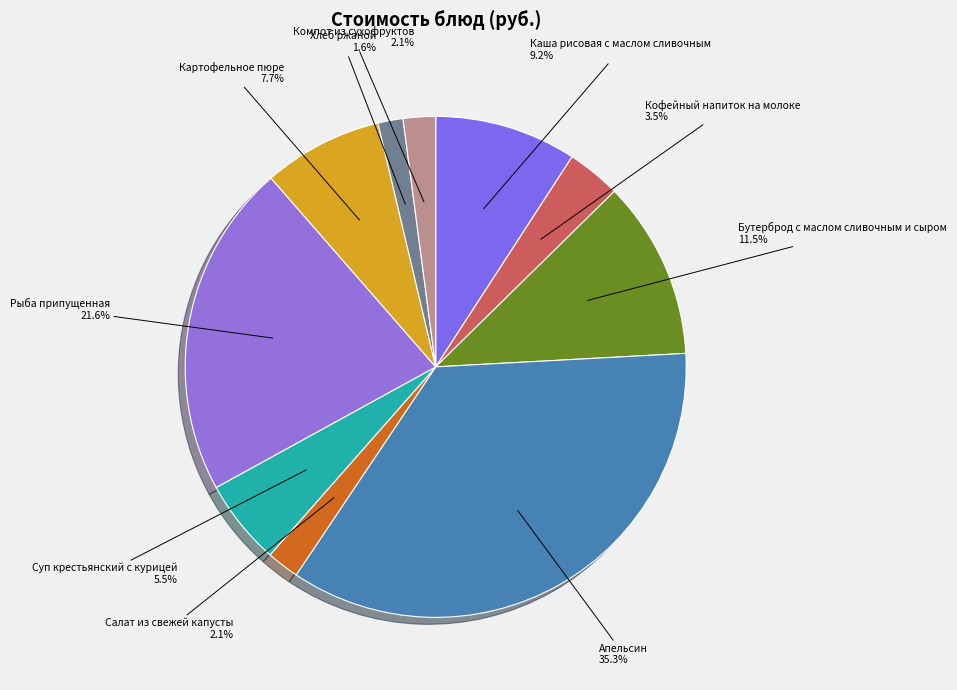

Does Салат из свежей капусты represent more than half of the total?

No